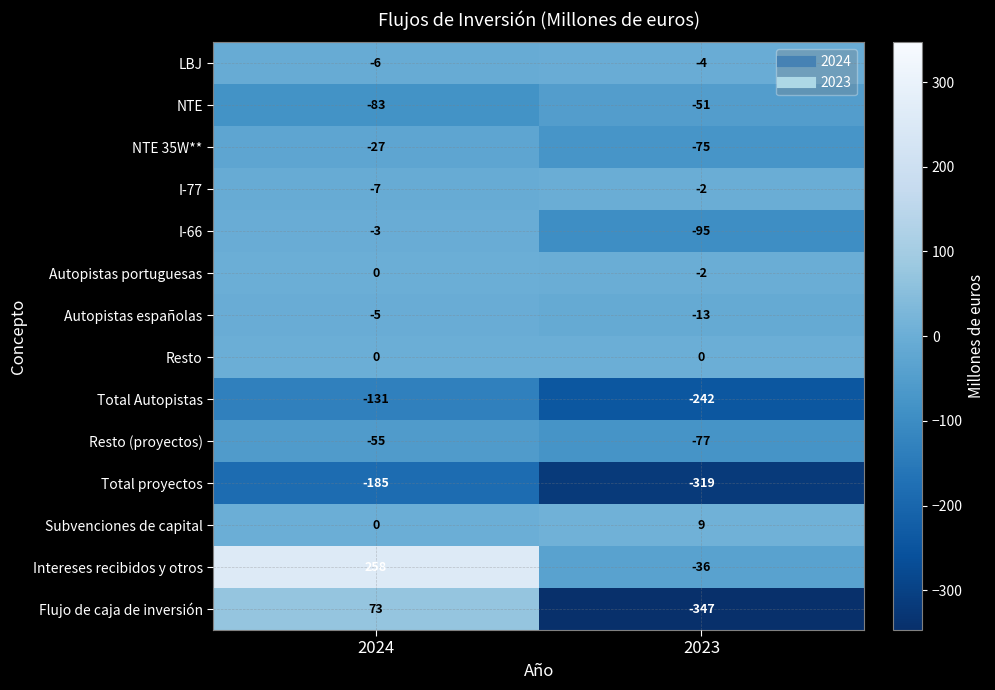

How many distinct data groups are displayed?

14